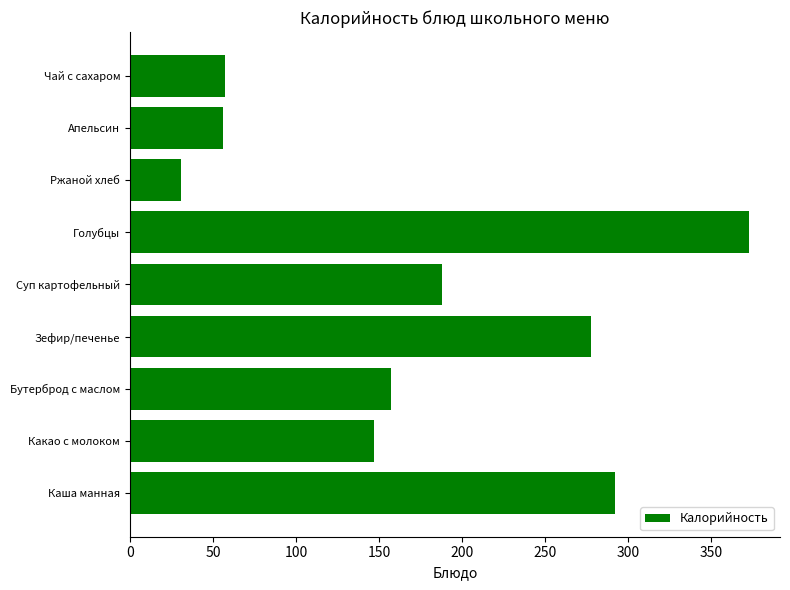

The chart shows a value of 57 at Чай с сахаром. True or false?

True